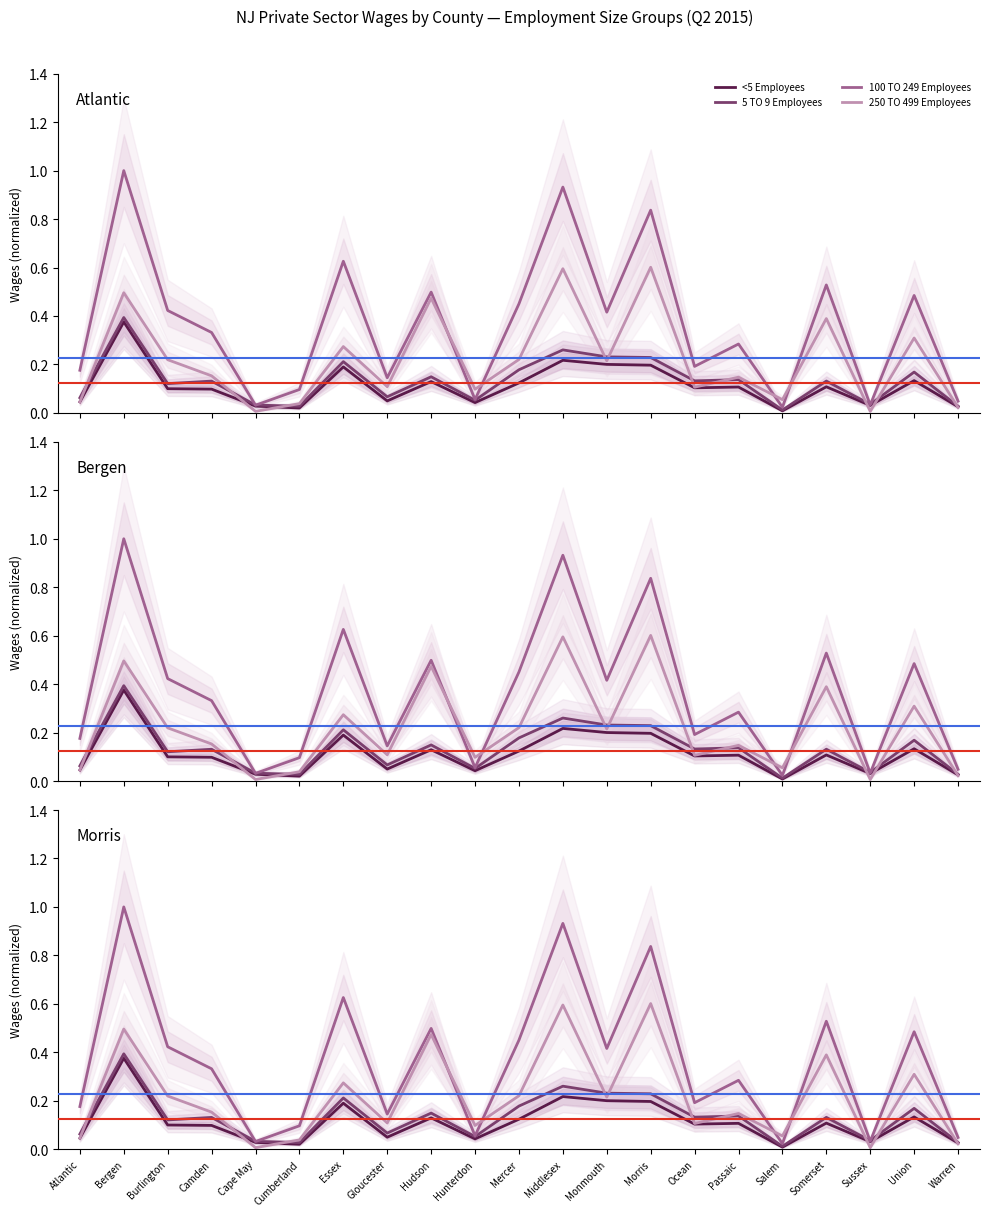

At which label does 100 TO 249 Employees reach its minimum?

Salem